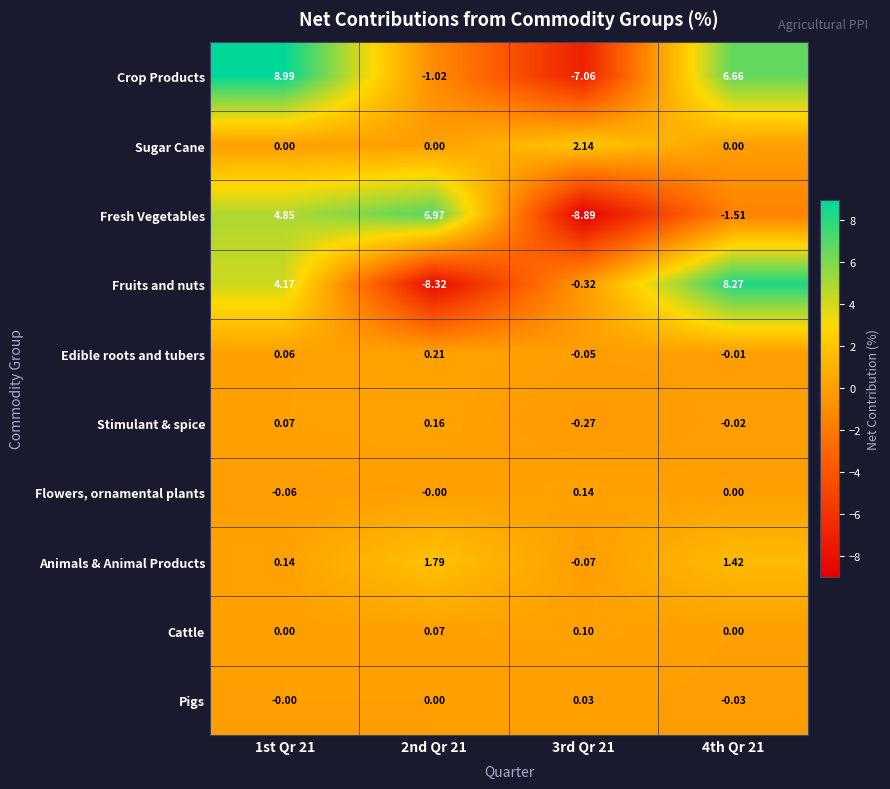

Which series has the widest spread of values?

Fruits and nuts